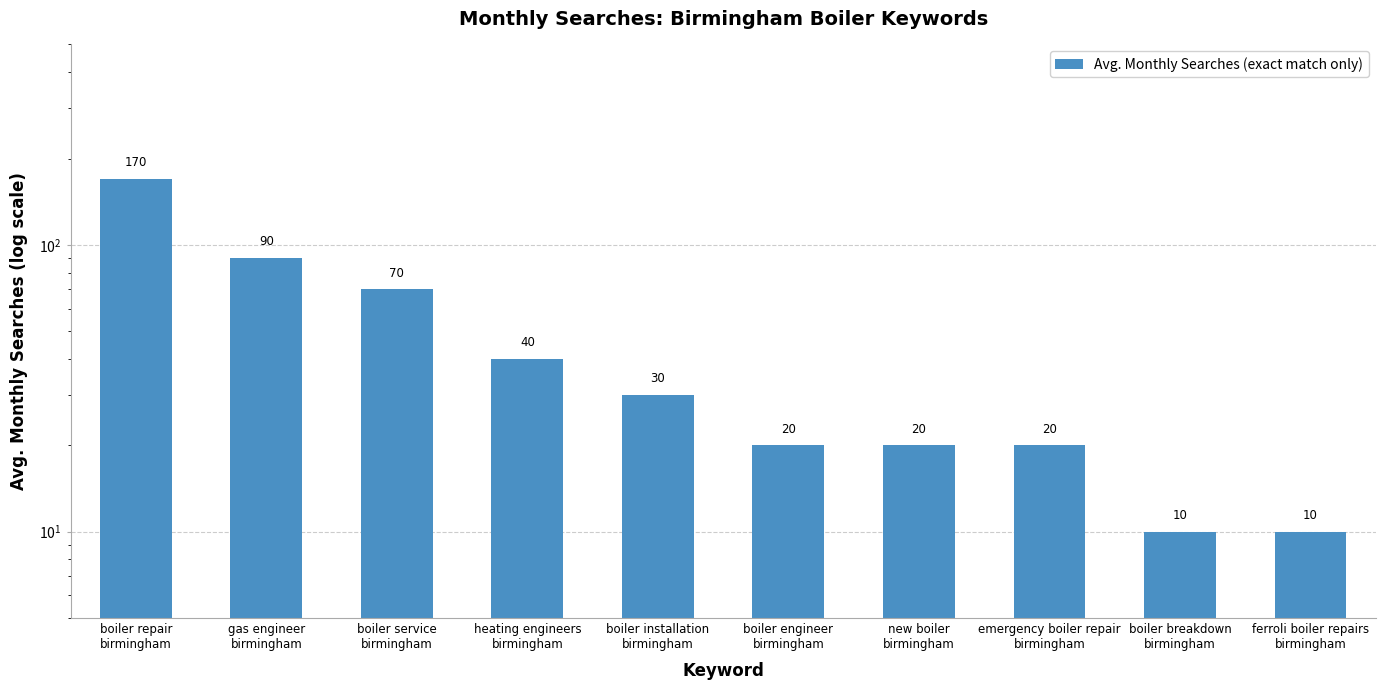

Reading left to right, what are all the values shown in this chart?

boiler repair
birmingham=170	gas engineer
birmingham=90	boiler service
birmingham=70	heating engineers
birmingham=40	boiler installation
birmingham=30	boiler engineer
birmingham=20	new boiler
birmingham=20	emergency boiler repair
birmingham=20	boiler breakdown
birmingham=10	ferroli boiler repairs
birmingham=10